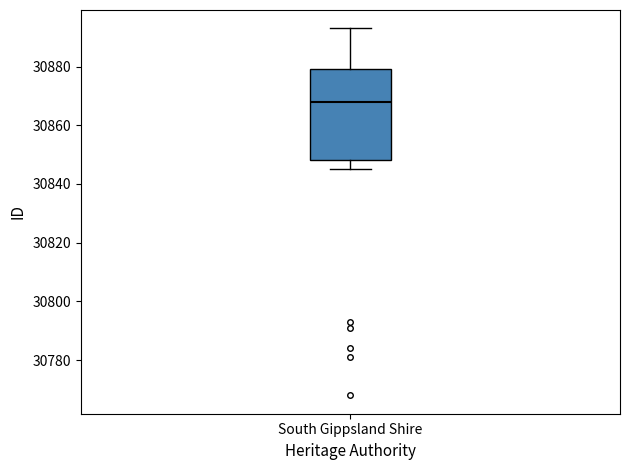

Read this box plot against the y-axis: the position of the median line, the range covered by the box, and the ends of both whiskers. The values are not printed on the chart, so give them approximately, as read against the axis.

median 30868, box 30848 to 30880, whiskers 30846 to 30894